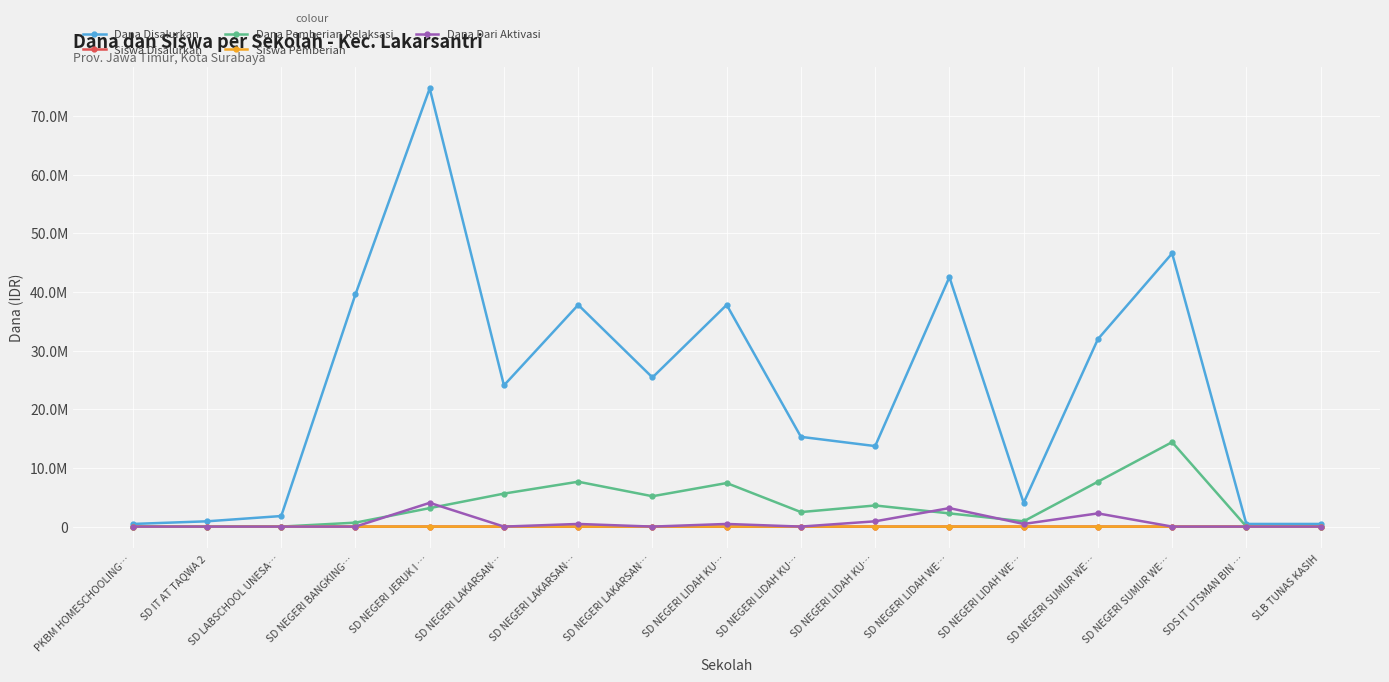

What are all the series names shown in the legend?

Dana Disalurkan, Siswa Disalurkan, Dana Pemberian Relaksasi, Siswa Pemberian, Dana Dari Aktivasi